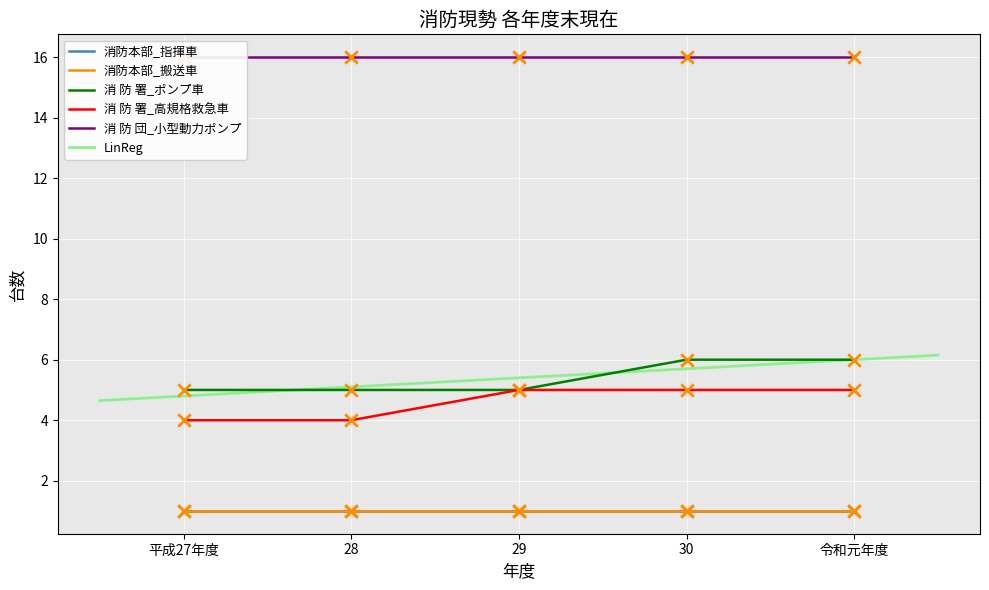

Is the value of 消 防 署_ポンプ車 at 令和元年度 greater than the value of 消防本部_指揮車 at 28?

Yes